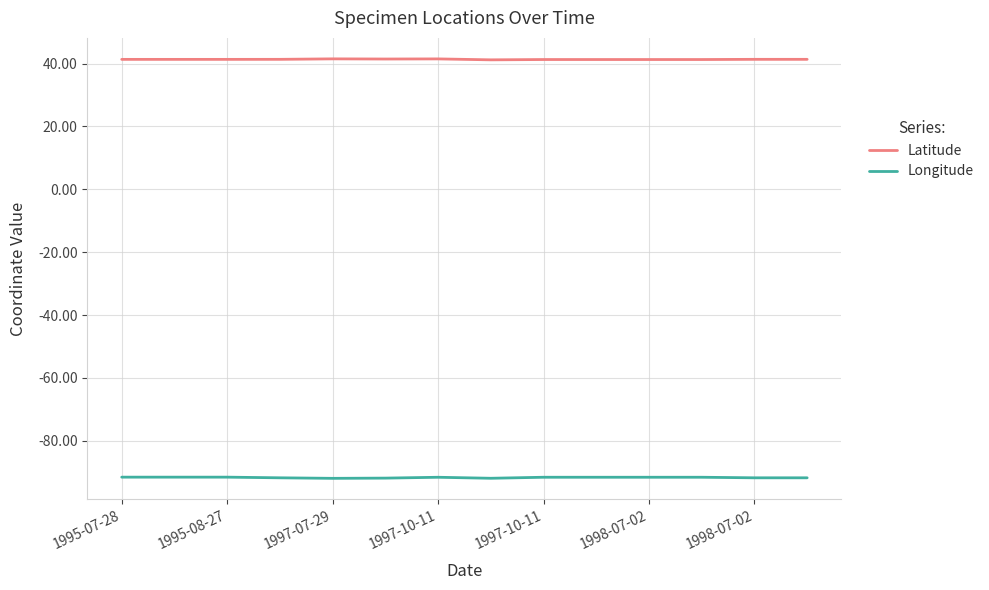

True or false: Latitude and Longitude cross at least once.

False